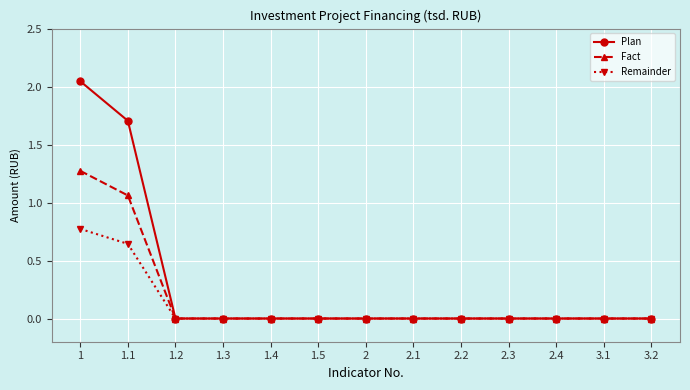

True or false: Plan has a value of 0.0 at 3.2.

True